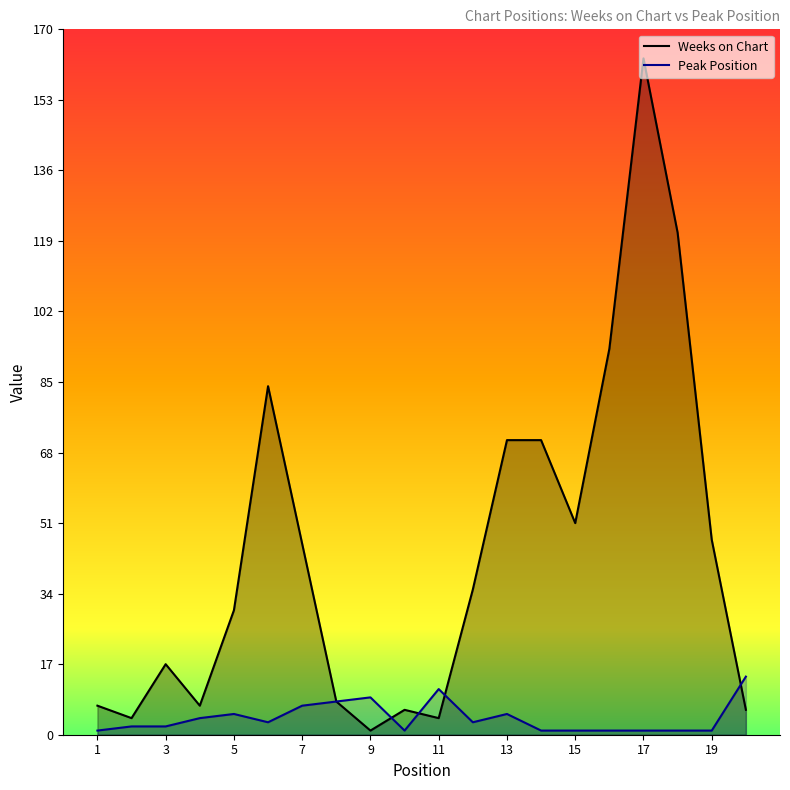

True or false: Weeks on Chart has a value of 71 at 13.

True